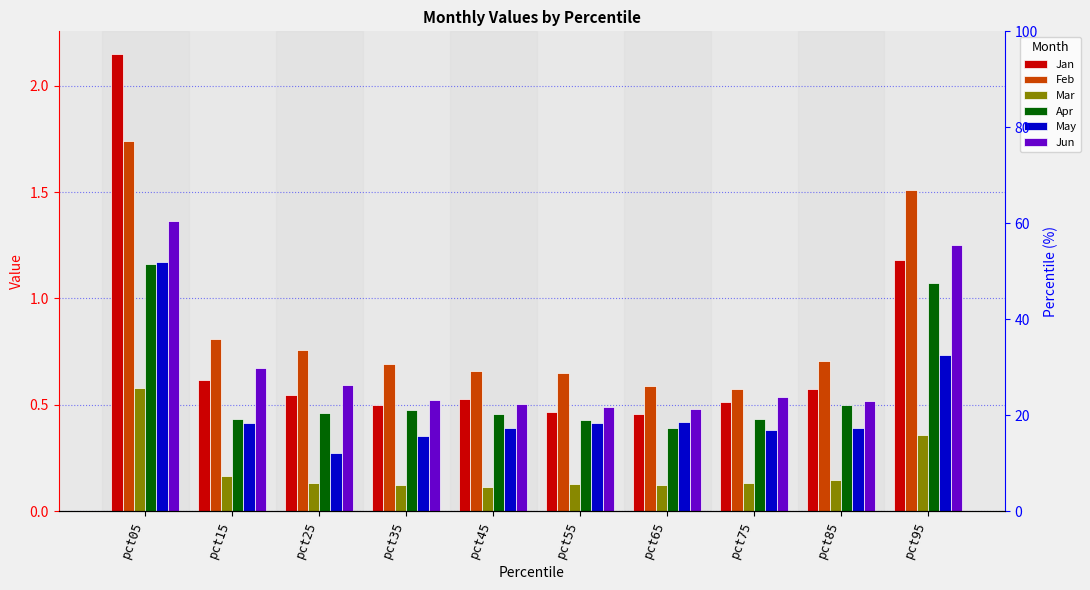

Is it true that Jun equals 2.1 at pct05?

False